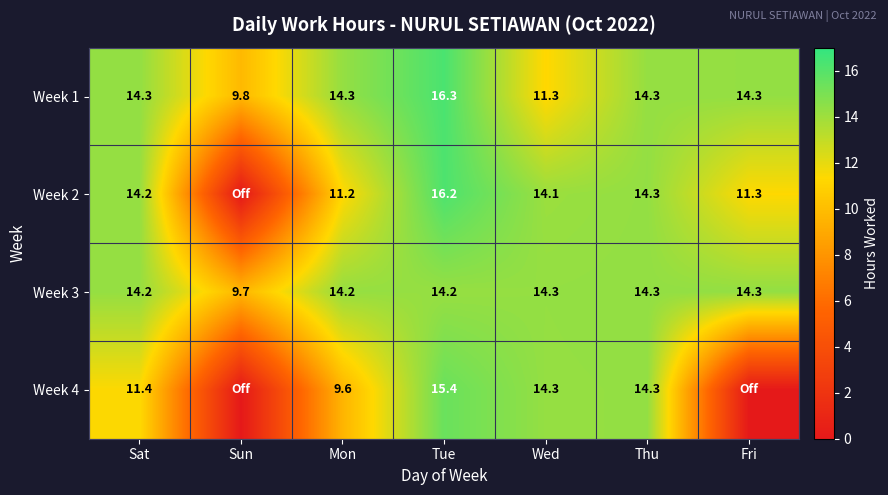

What is the sum of the Week 2 values at Tue and Wed?

30.3